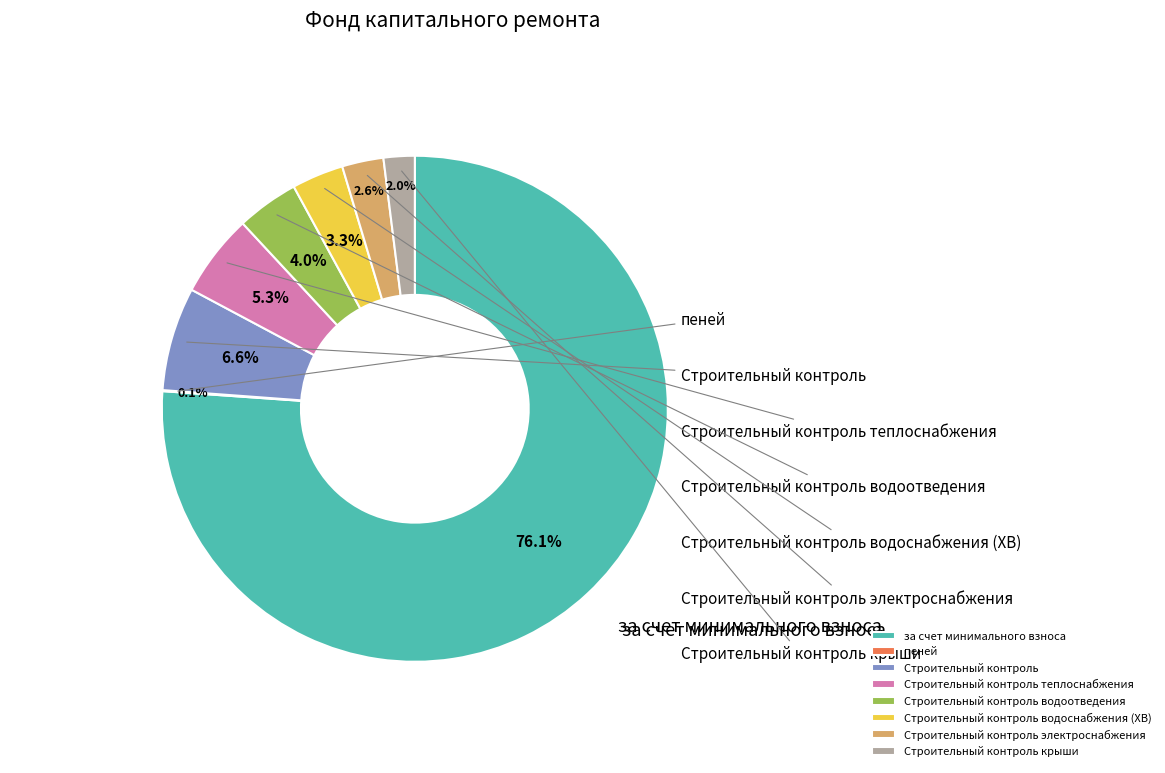

Is there a majority slice in this chart?

Yes